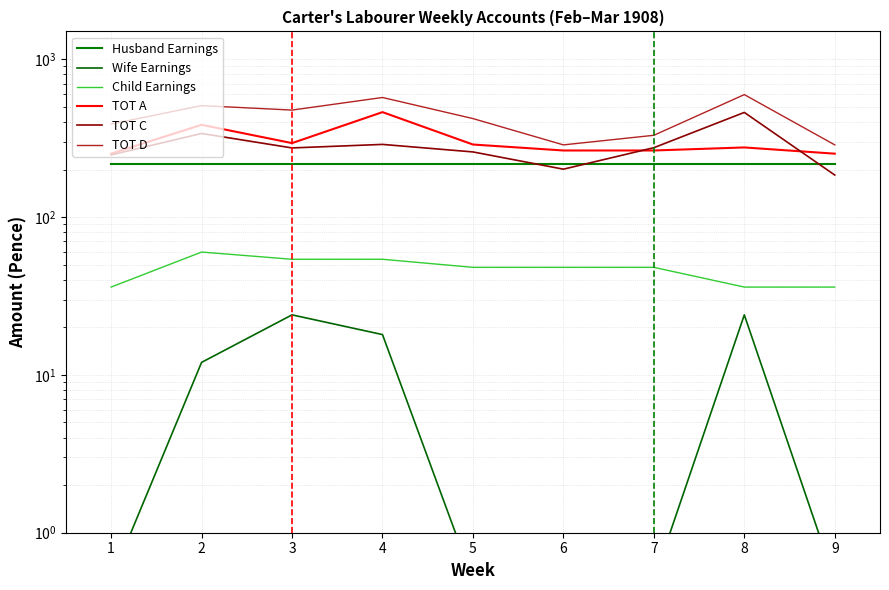

Which category has the lowest value in the TOT D series?

6